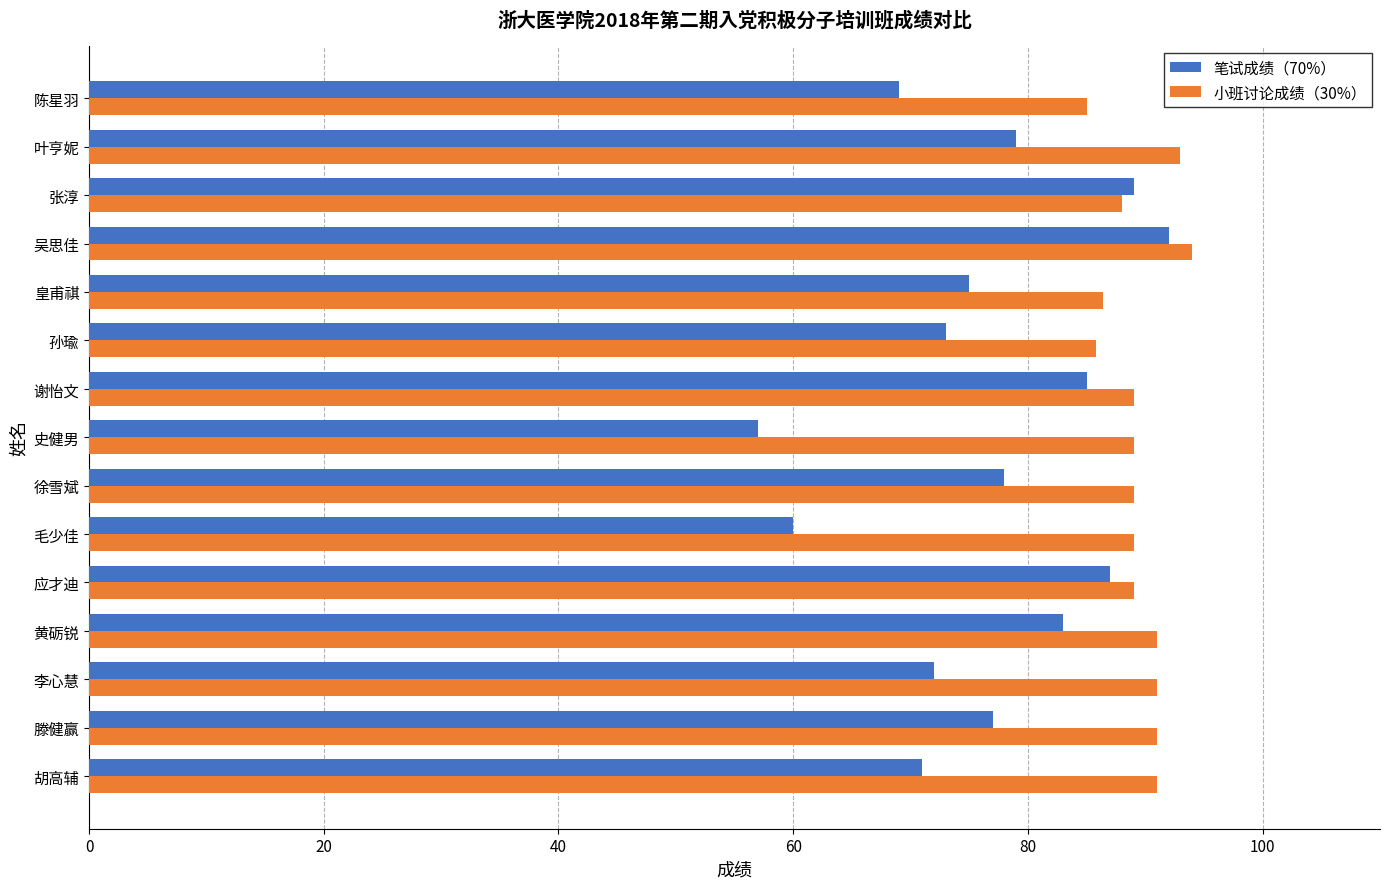

At which category is the sum across all series the highest?

吴思佳